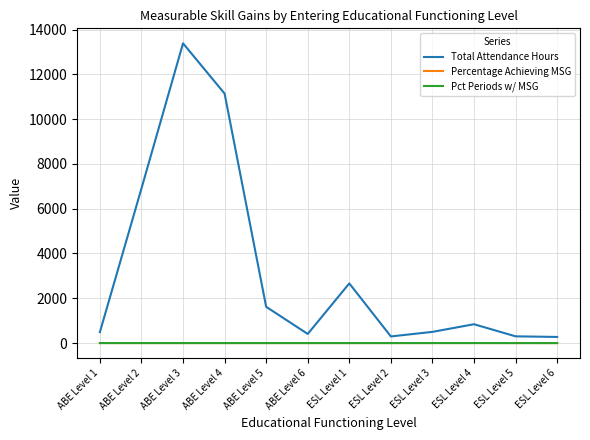

What is the difference between the Pct Periods w/ MSG values at ESL Level 3 and ESL Level 6?

0.7